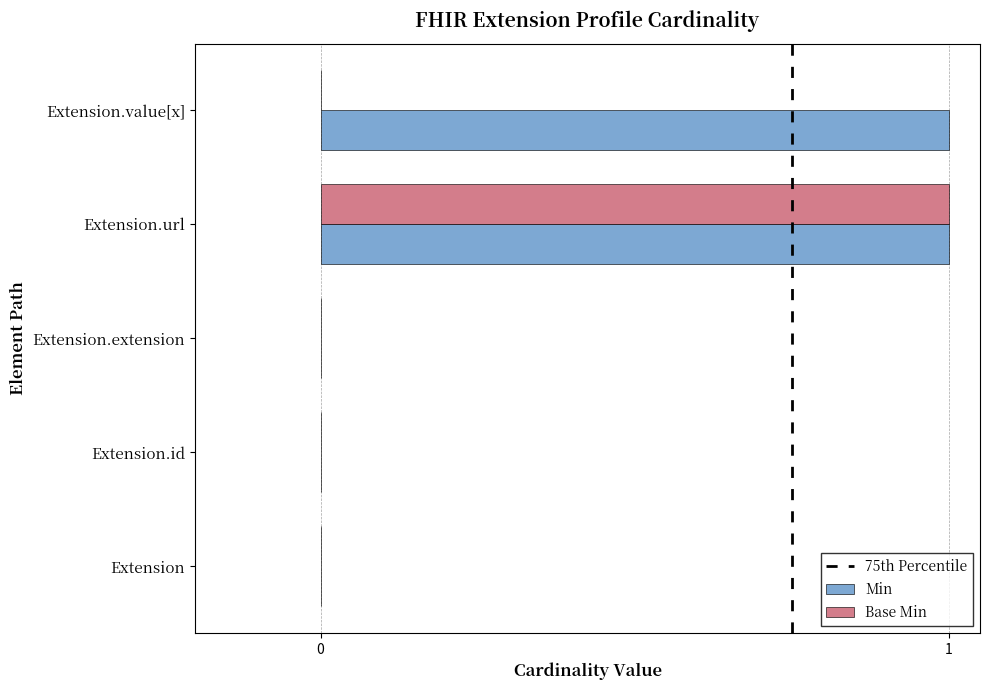

At which category is the sum across all series the highest?

Extension.url